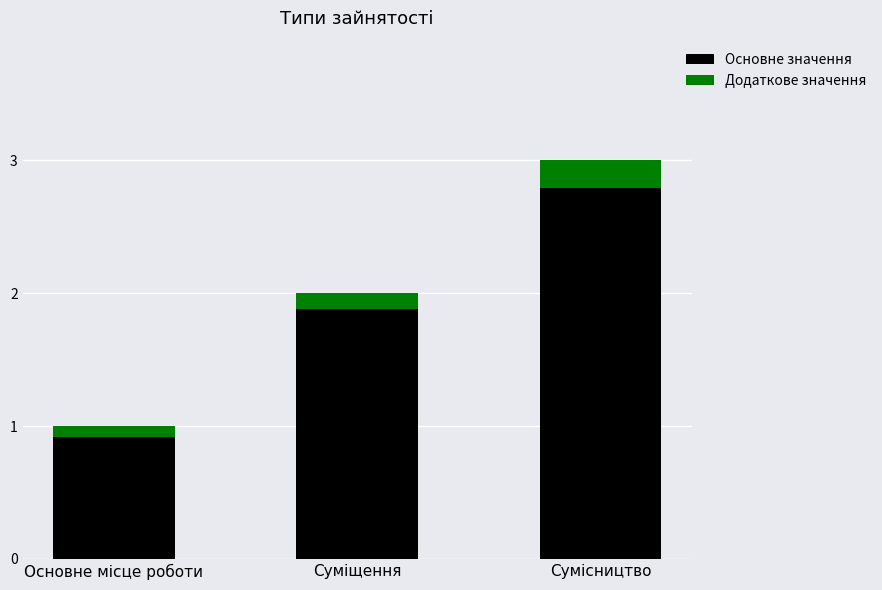

Reading right to left, list the values for the Основне значення series.

2.8	1.9	0.9